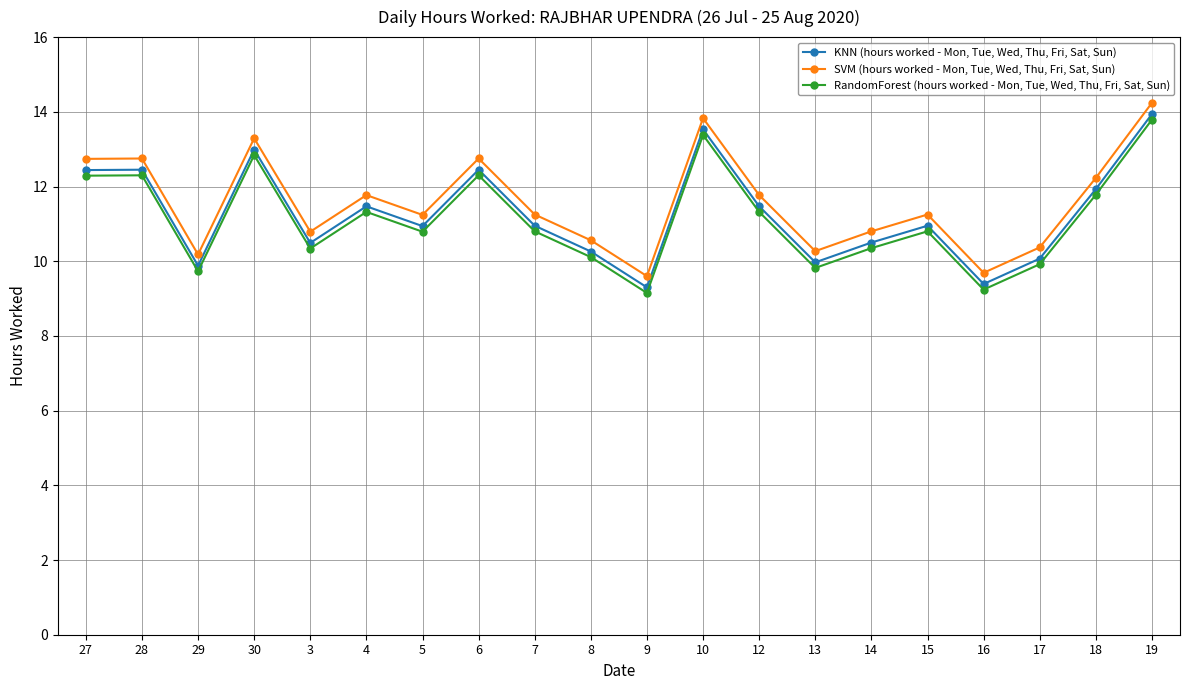

What is the label of the 12th point from the left?

10